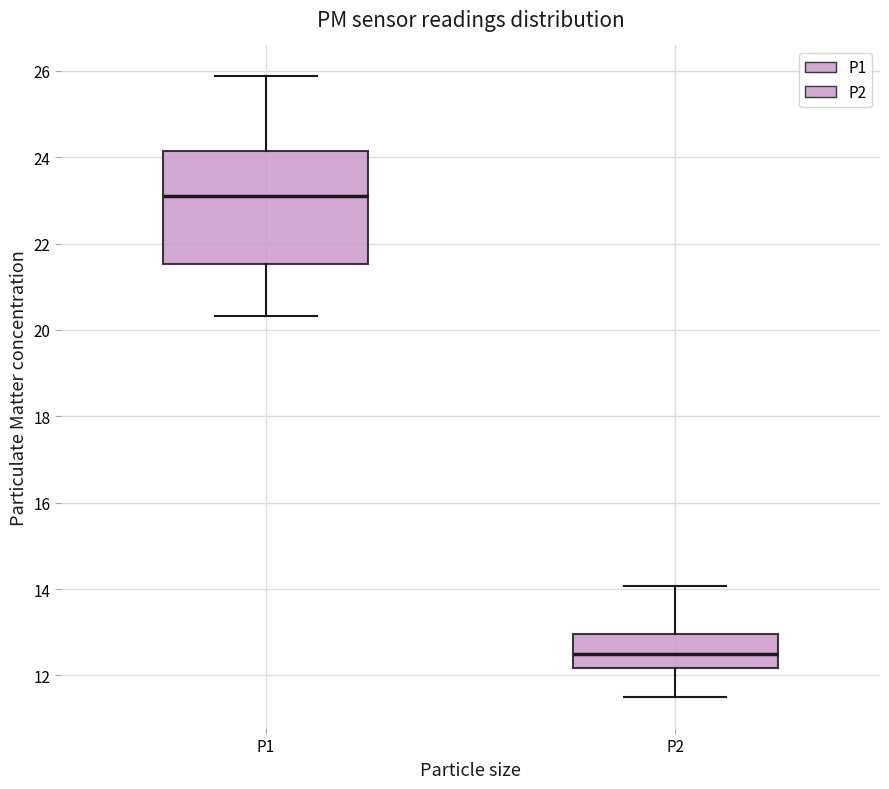

Which box has the highest median line?

P1